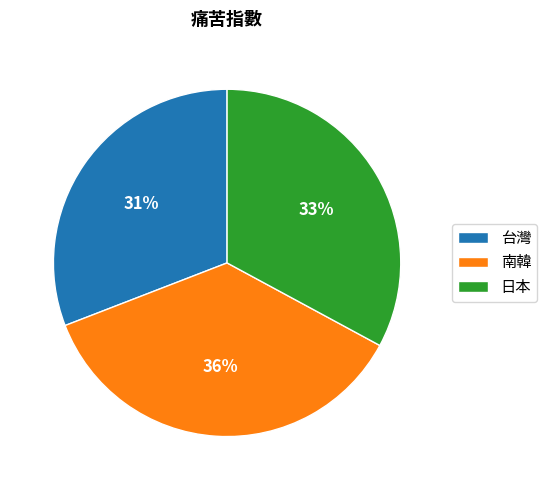

Is there a majority slice in this chart?

No